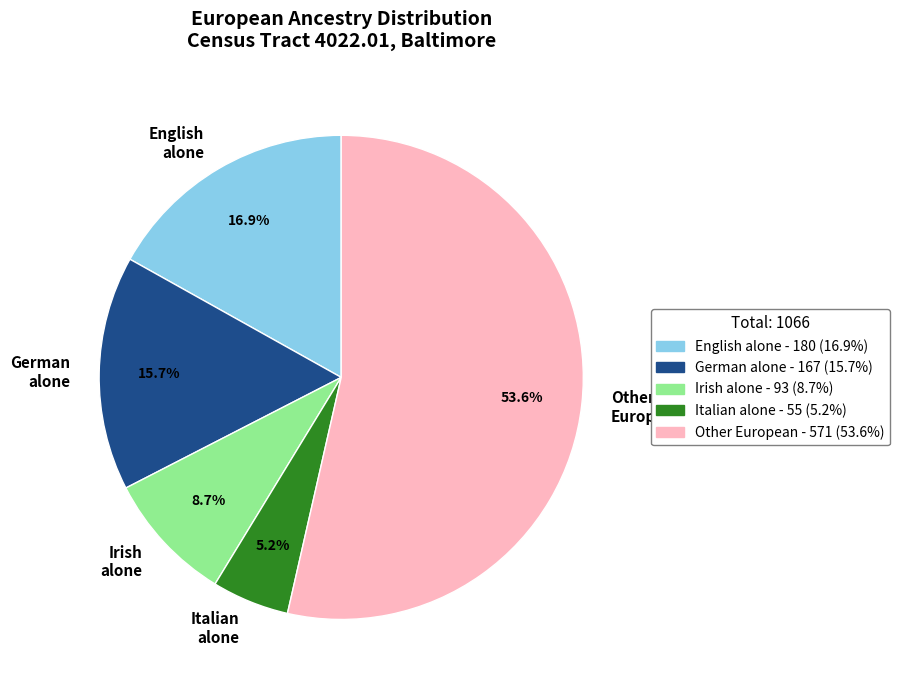

What is the largest slice in the pie chart?

Other European